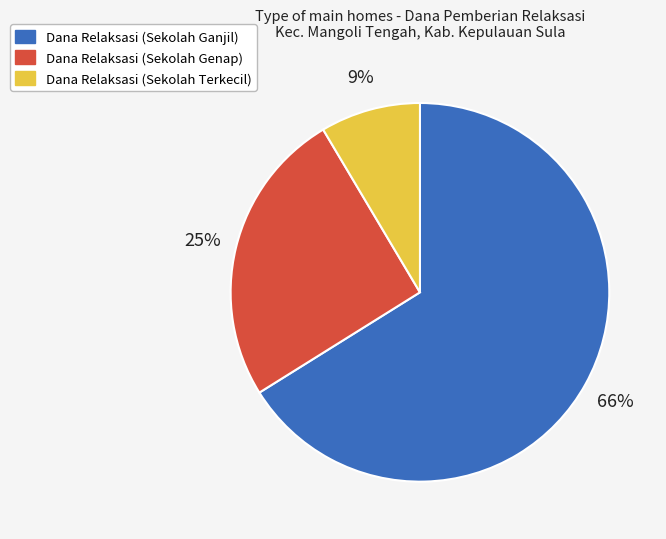

Approximately how many times larger is the value at Dana Relaksasi (Sekolah Ganjil) compared to Dana Relaksasi (Sekolah Genap)?

2.6